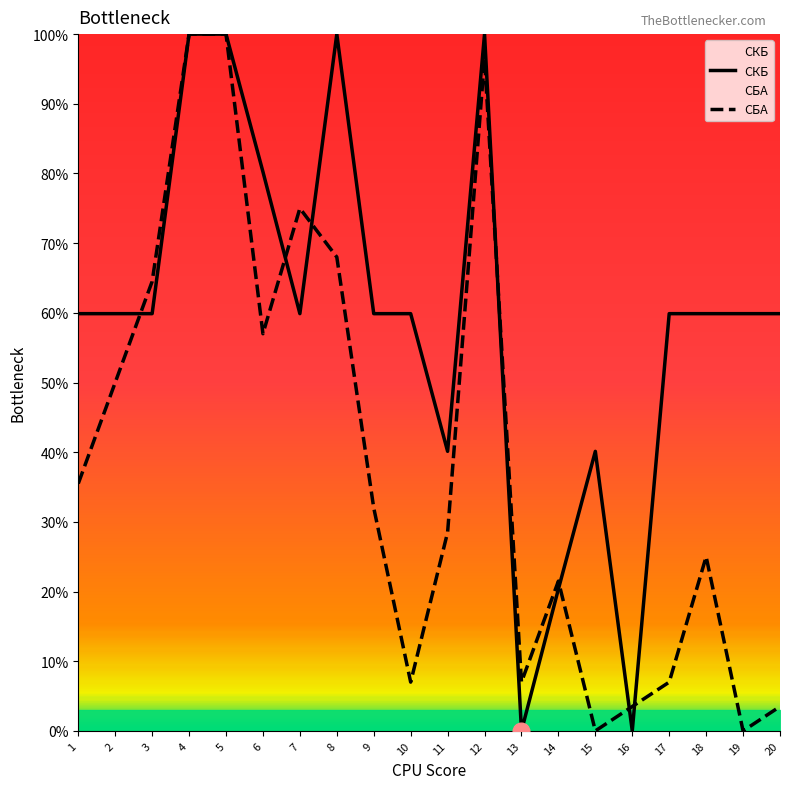

The value of СБА at 2 is 0.7. True or false?

False